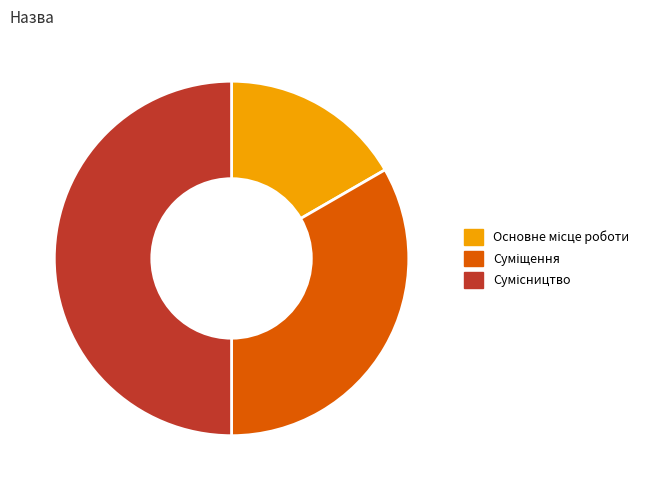

How many slices are in this pie chart?

3